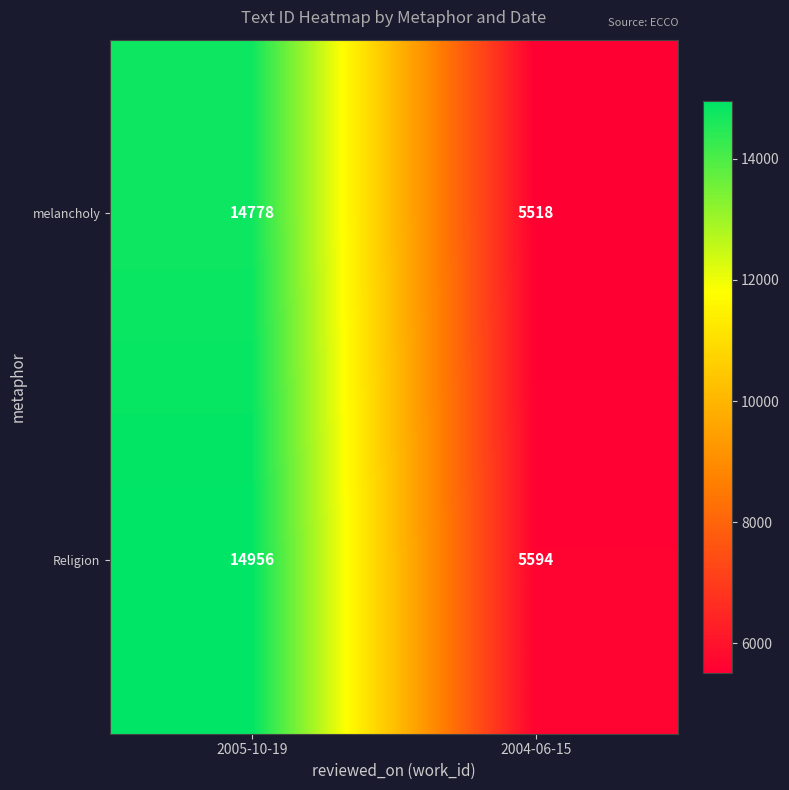

What is the approximate value of Religion at 2004-06-15, to the nearest 50?

5600